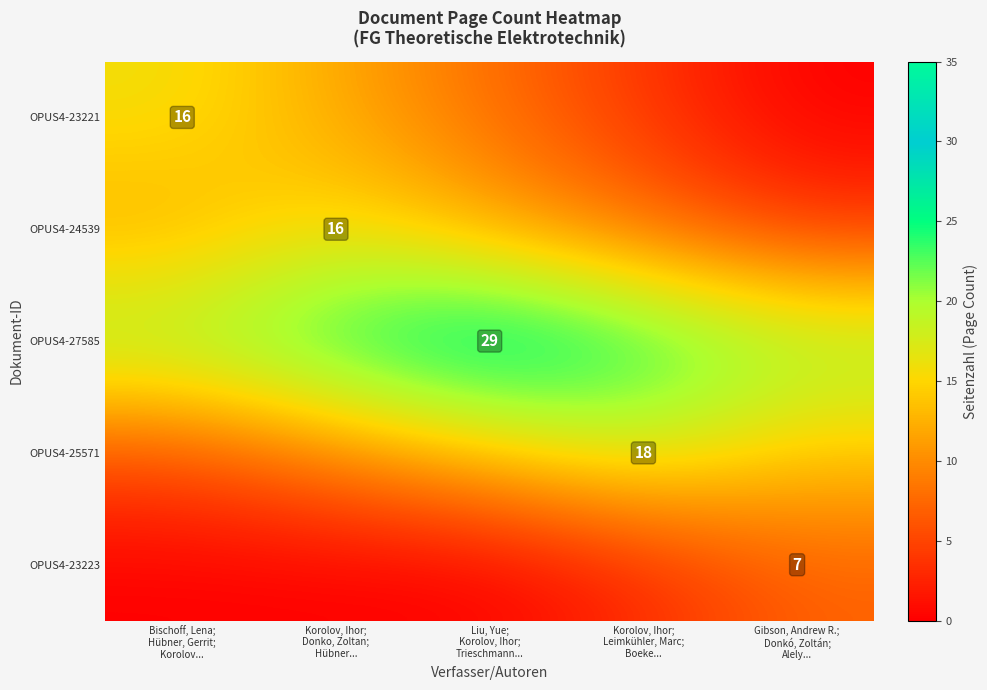

Is the value of OPUS4-24539 at Korolov, Ihor; Leimkühler, Marc; Boeke... greater than the value of OPUS4-23221 at Korolov, Ihor; Donko, Zoltan; Hübner...?

No